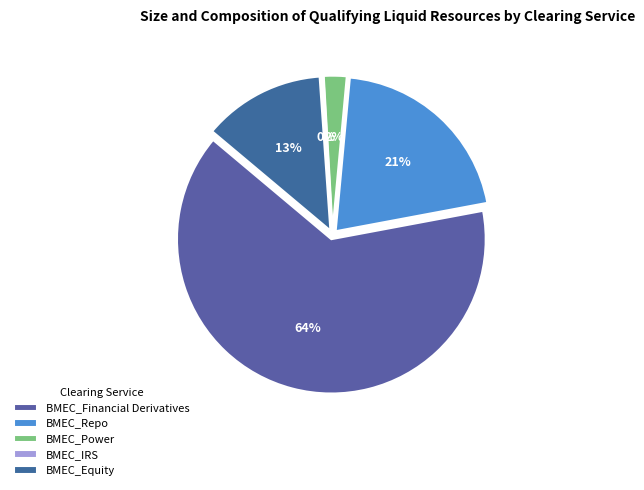

Rank the categories by value from highest to lowest.

BMEC_Financial Derivatives, BMEC_Repo, BMEC_Equity, BMEC_Power, BMEC_IRS